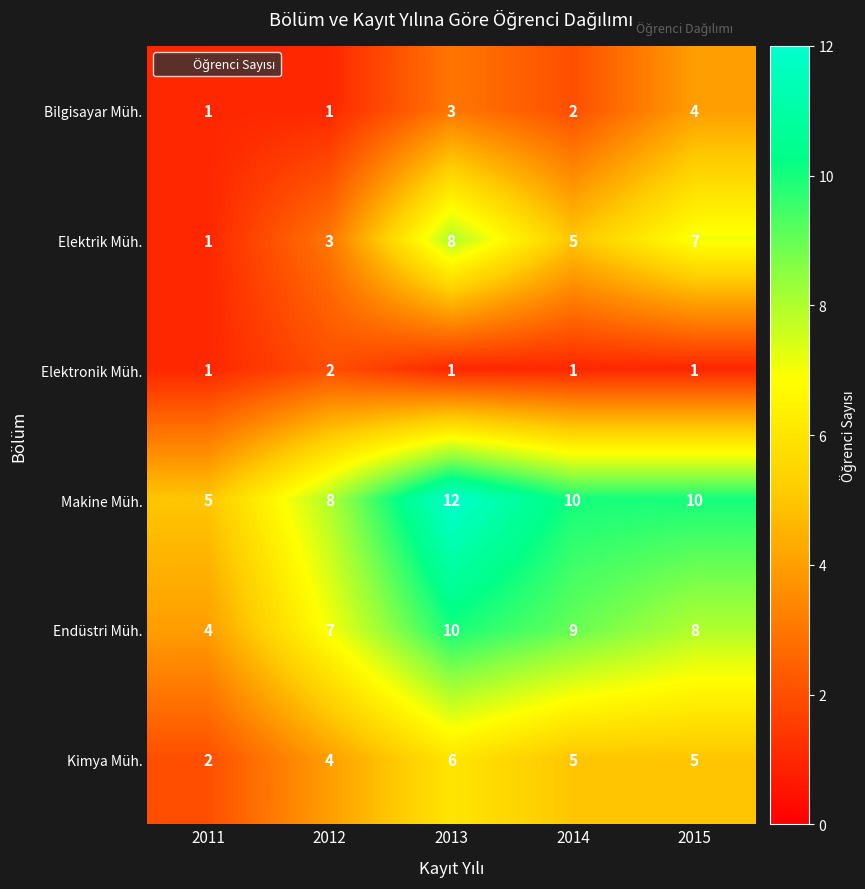

What is the difference between the highest and lowest values at 2015?

9